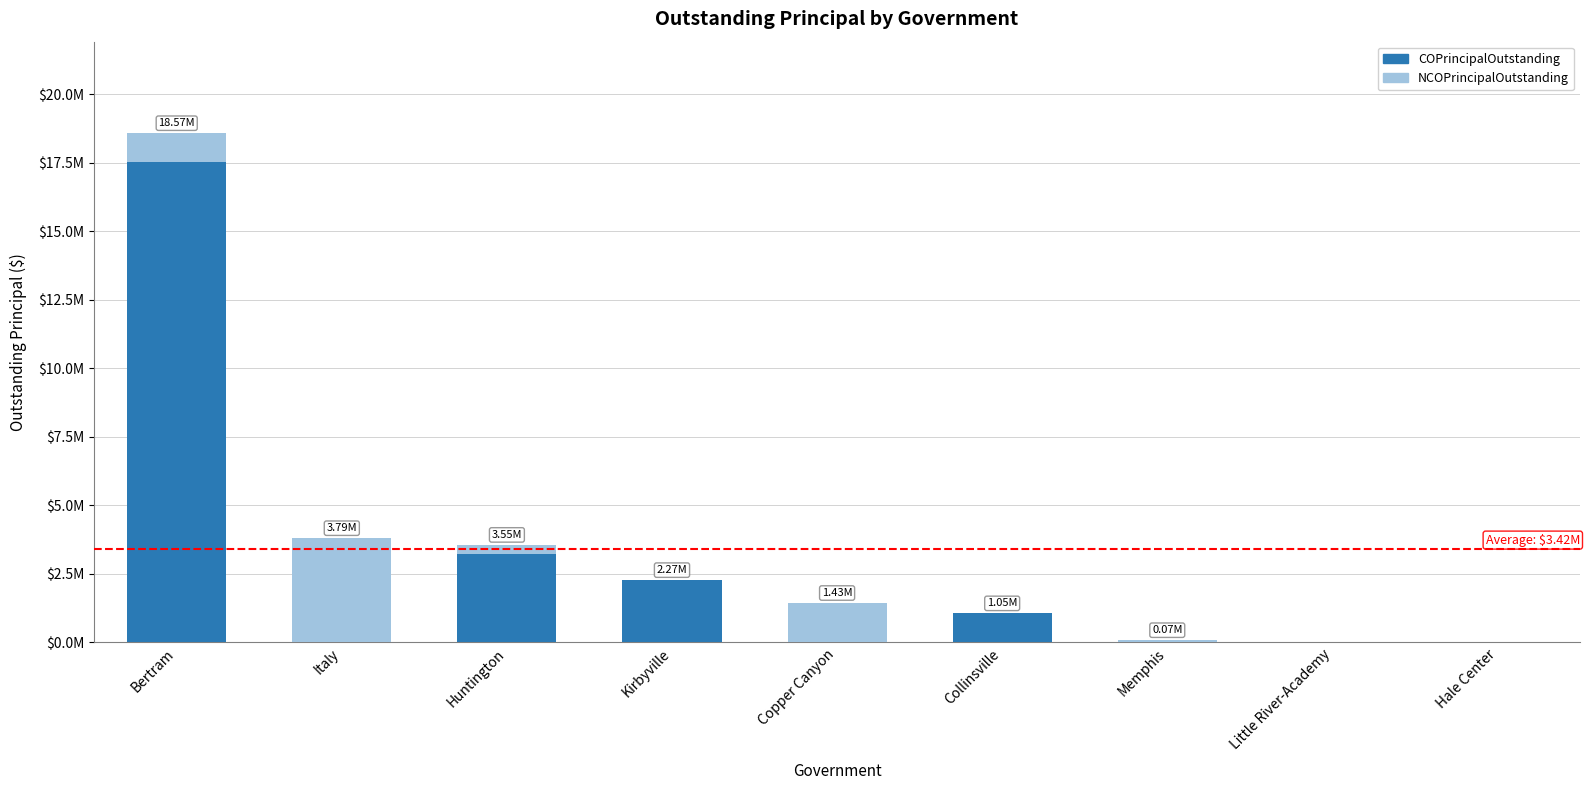

What are all the series names shown in the legend?

COPrincipalOutstanding, NCOPrincipalOutstanding